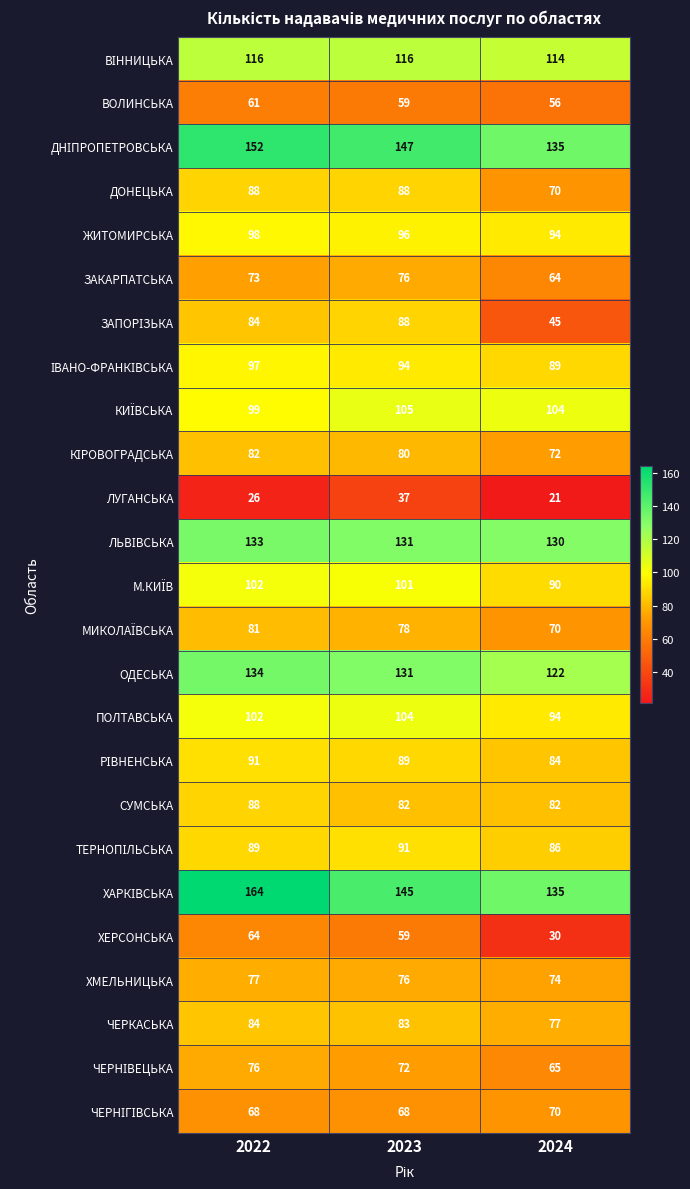

What is the spread (max minus min) of values at 2023?

110